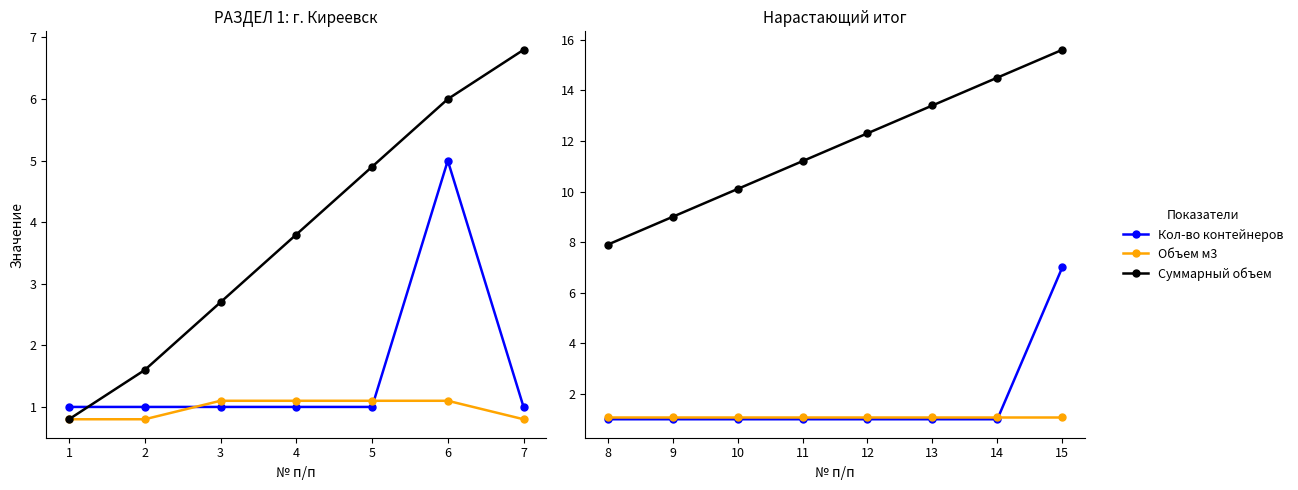

What are all the series names shown in the legend?

Кол-во контейнеров, Объем м3, Суммарный объем